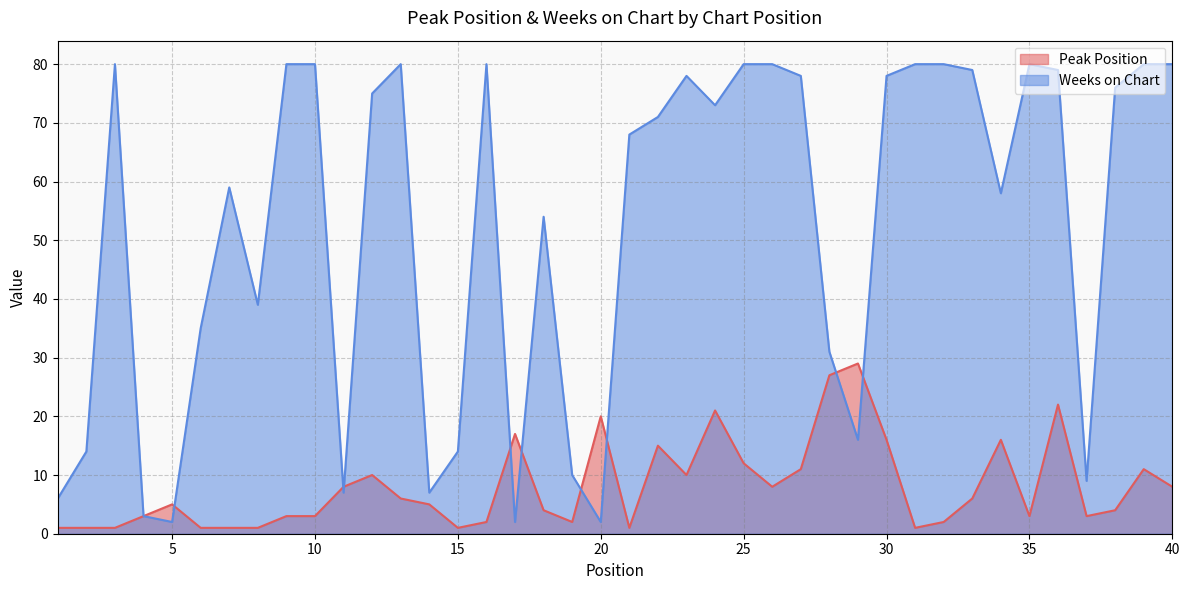

How many distinct data groups are displayed?

2